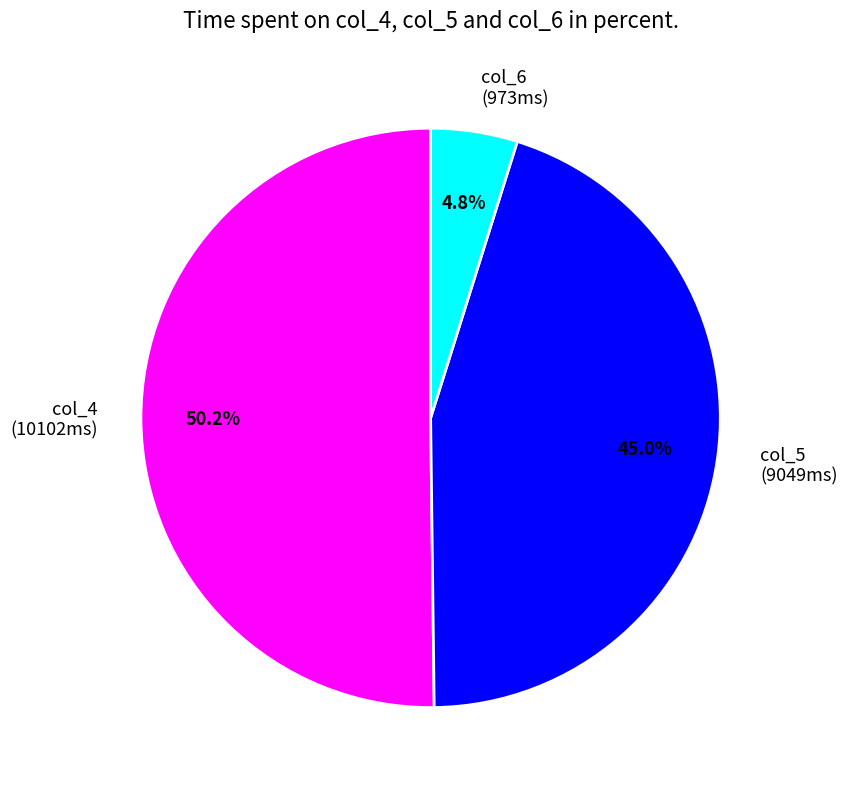

How much of the chart is everything except col_6 (973ms)?

95.2%